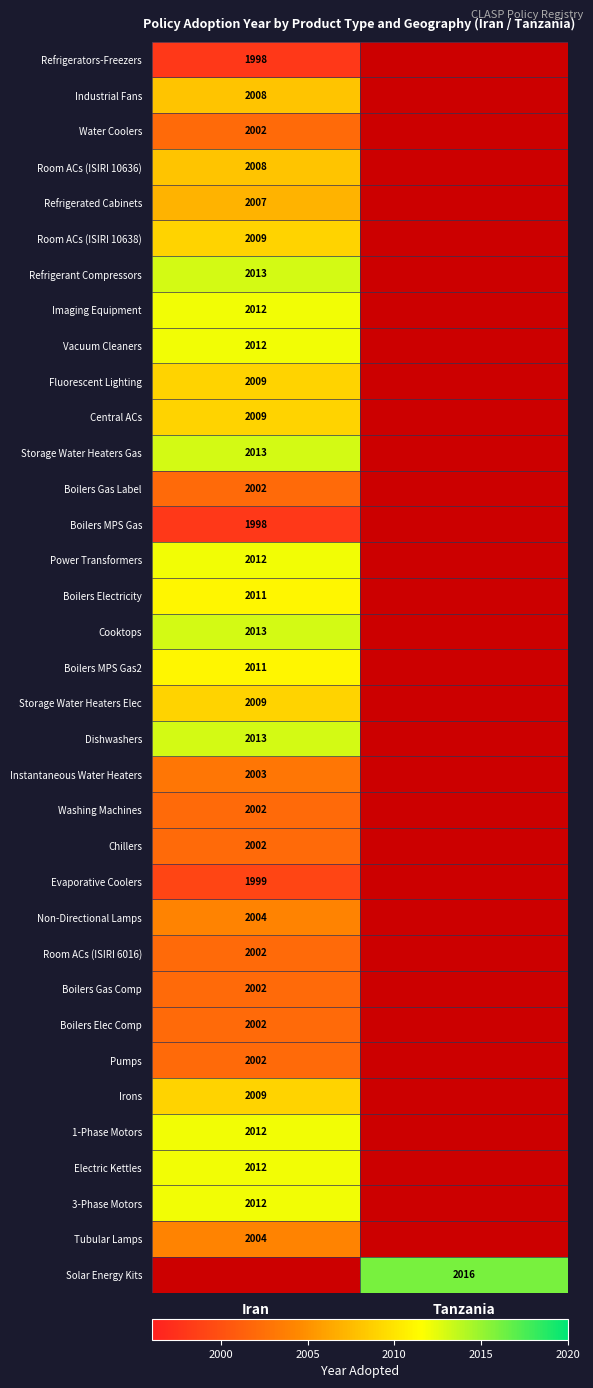

The Refrigerant Compressors series shows 1393 at Iran. True or false?

False